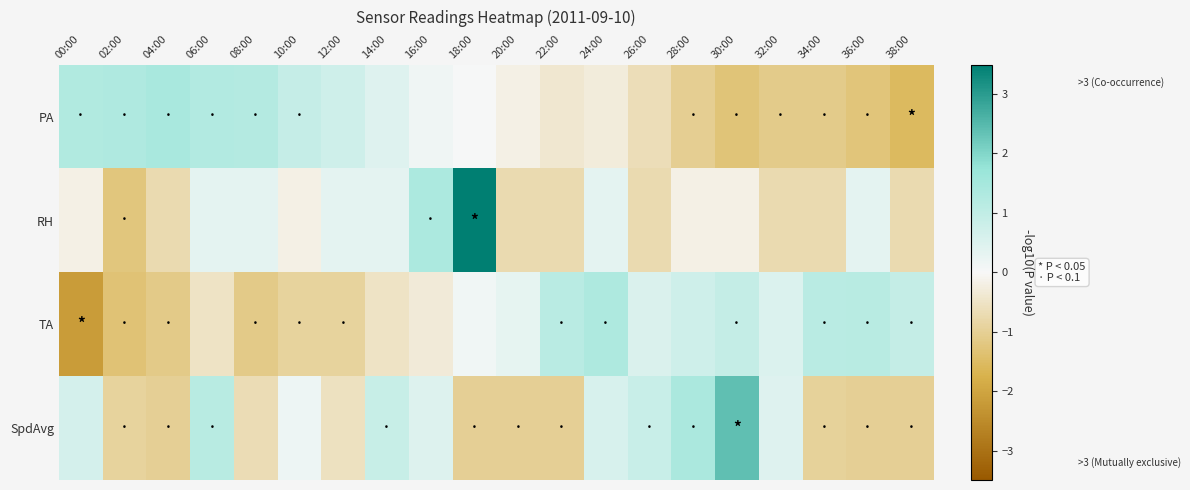

List the series in order of their peak value, lowest first.

TA, PA, SpdAvg, RH